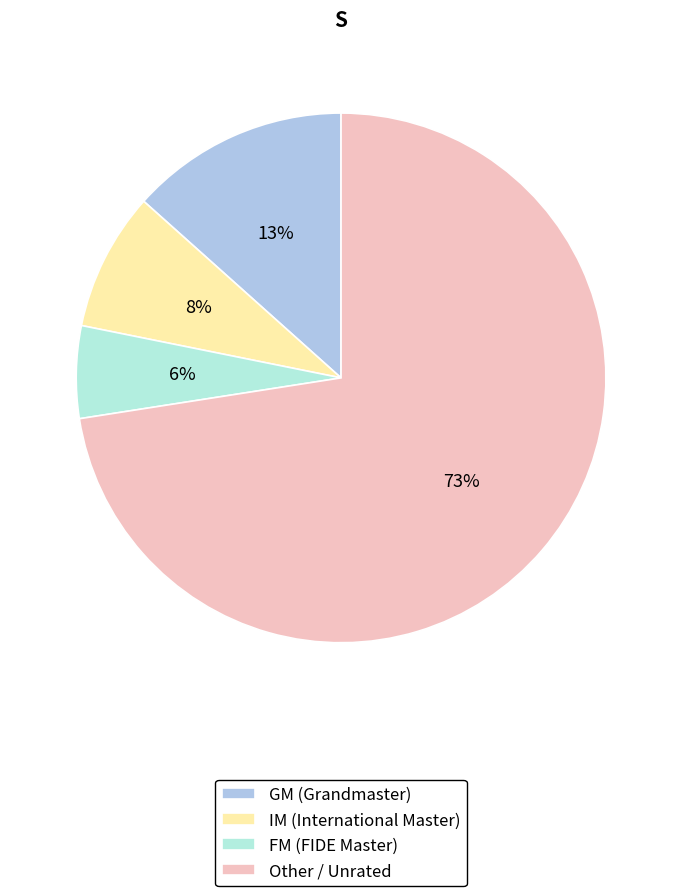

Approximately how many times larger is the value at IM compared to GM?

0.6